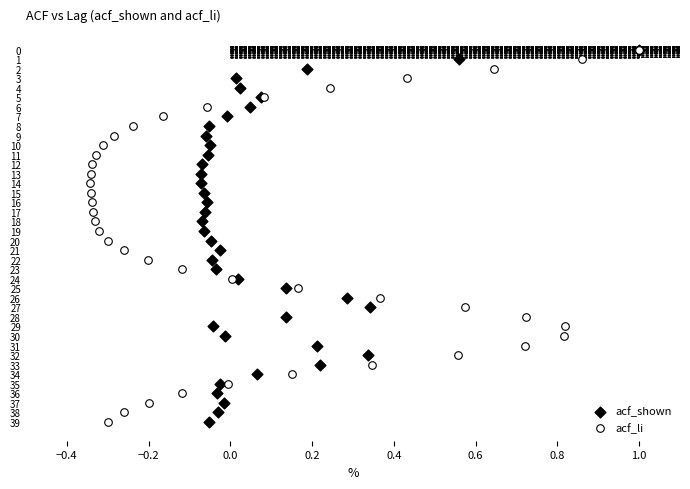

What are all the series names shown in the legend?

acf_shown, acf_li